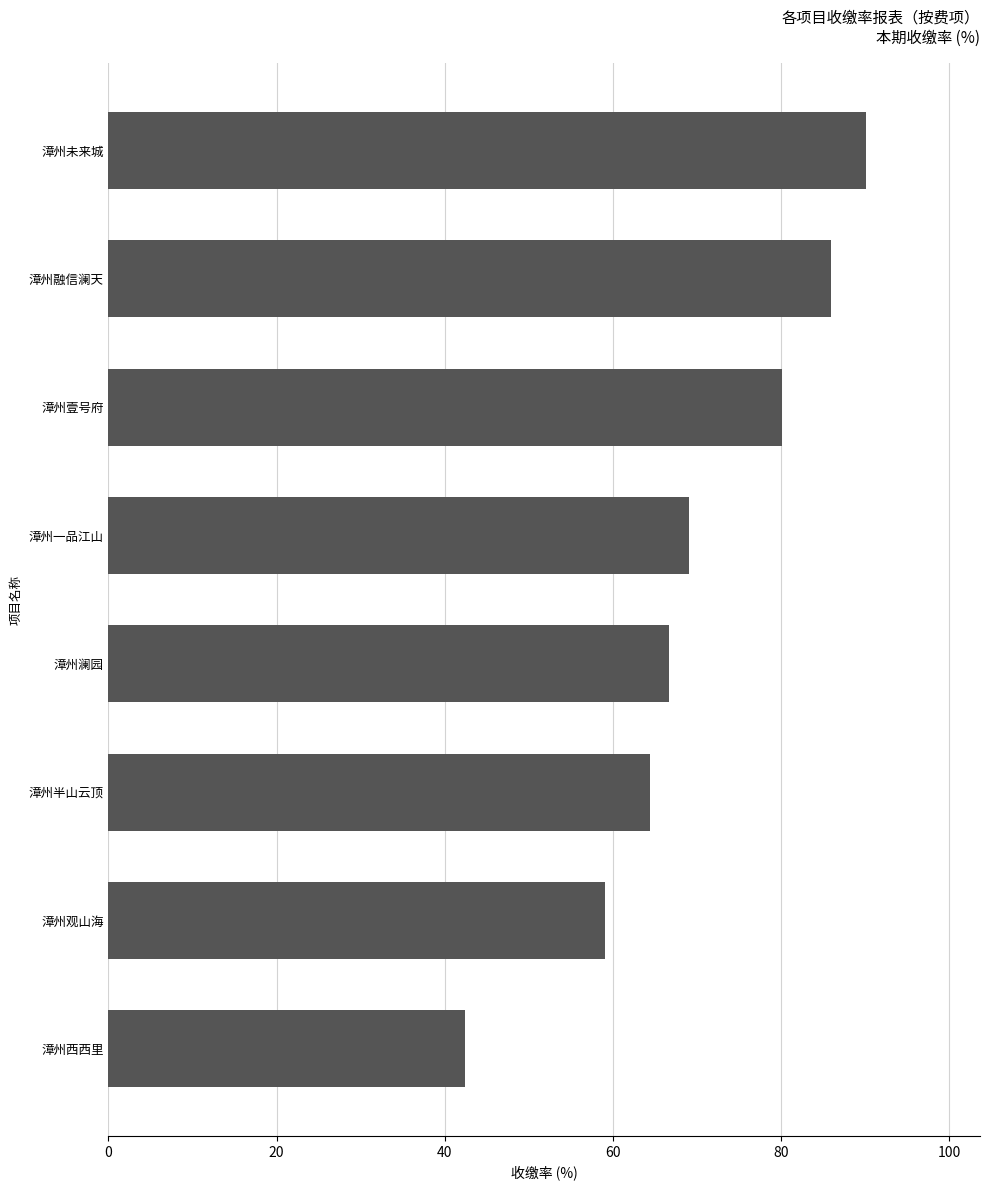

Rank the categories by value from highest to lowest.

漳州未来城, 漳州融信澜天, 漳州壹号府, 漳州一品江山, 漳州澜园, 漳州半山云顶, 漳州观山海, 漳州西西里